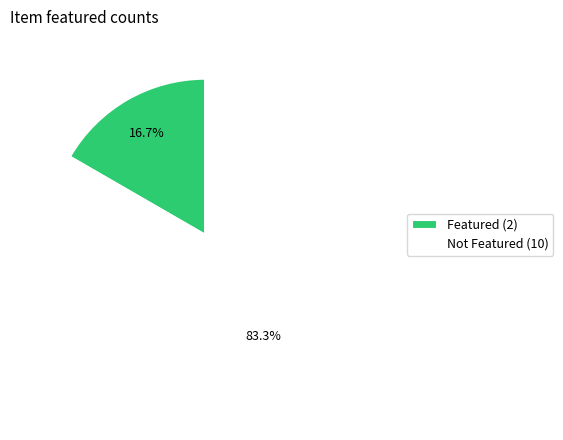

Count the number of slices in the pie.

2